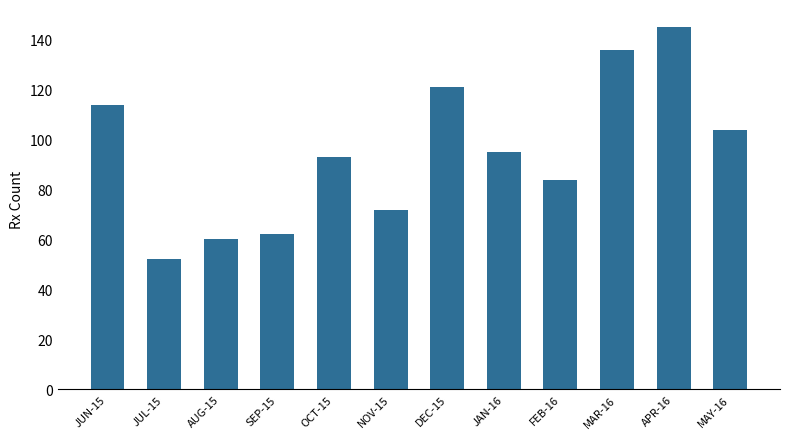

What is the difference between the maximum and minimum values?

93